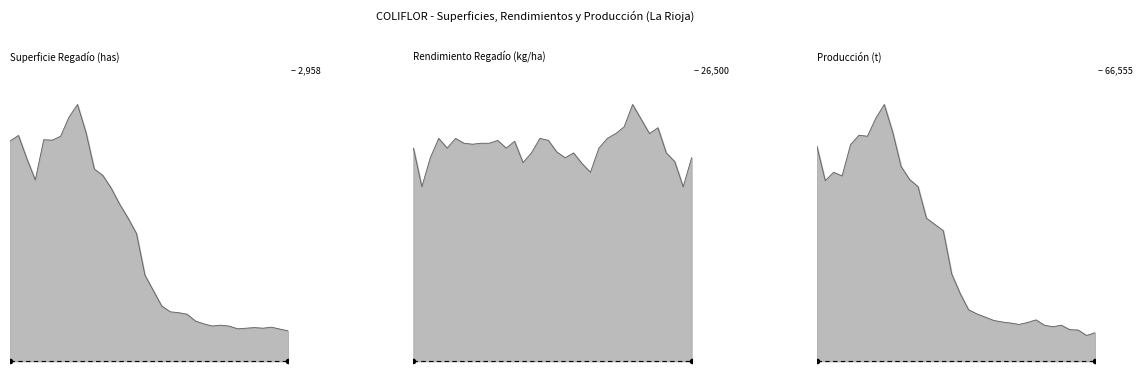

Is it true that Superficie Regadío (has) equals 0.1 at 2014?

True